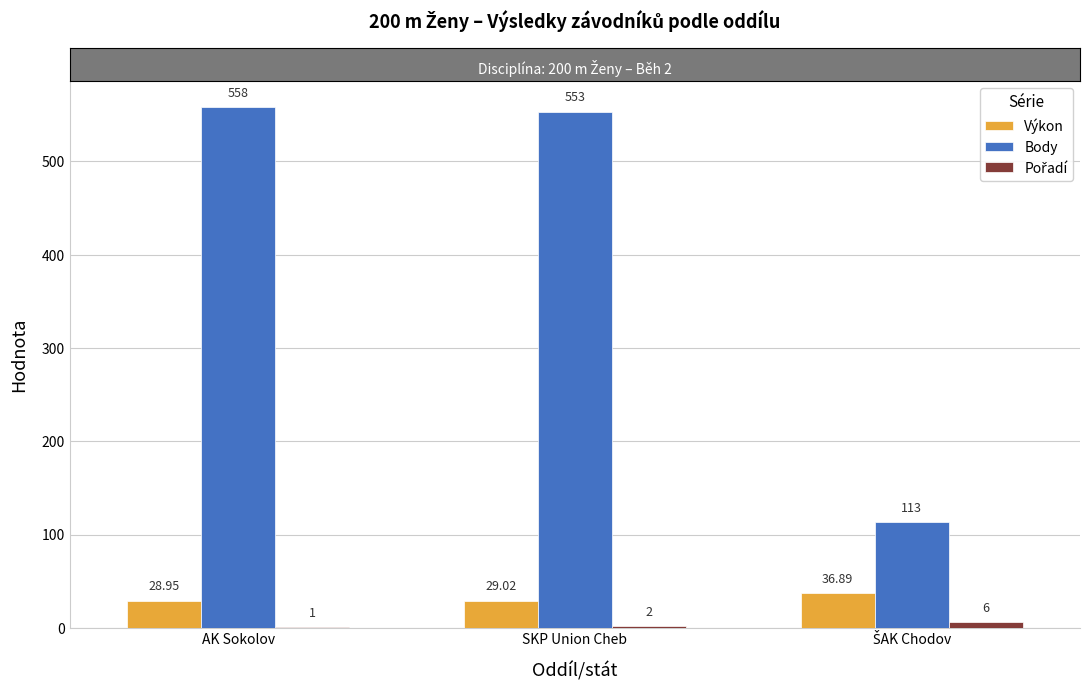

At which category does the chart reach its peak across all series?

AK Sokolov